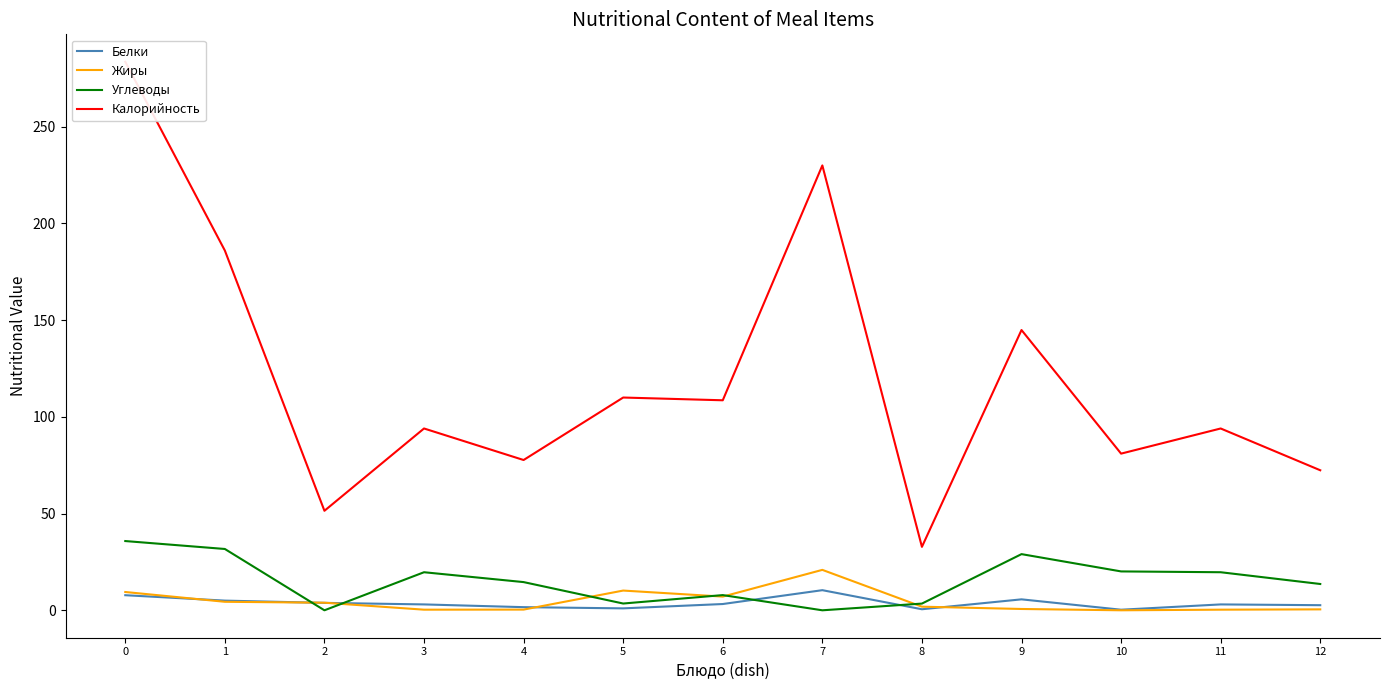

What is the difference between the maximum and minimum values in the Белки series?

10.1